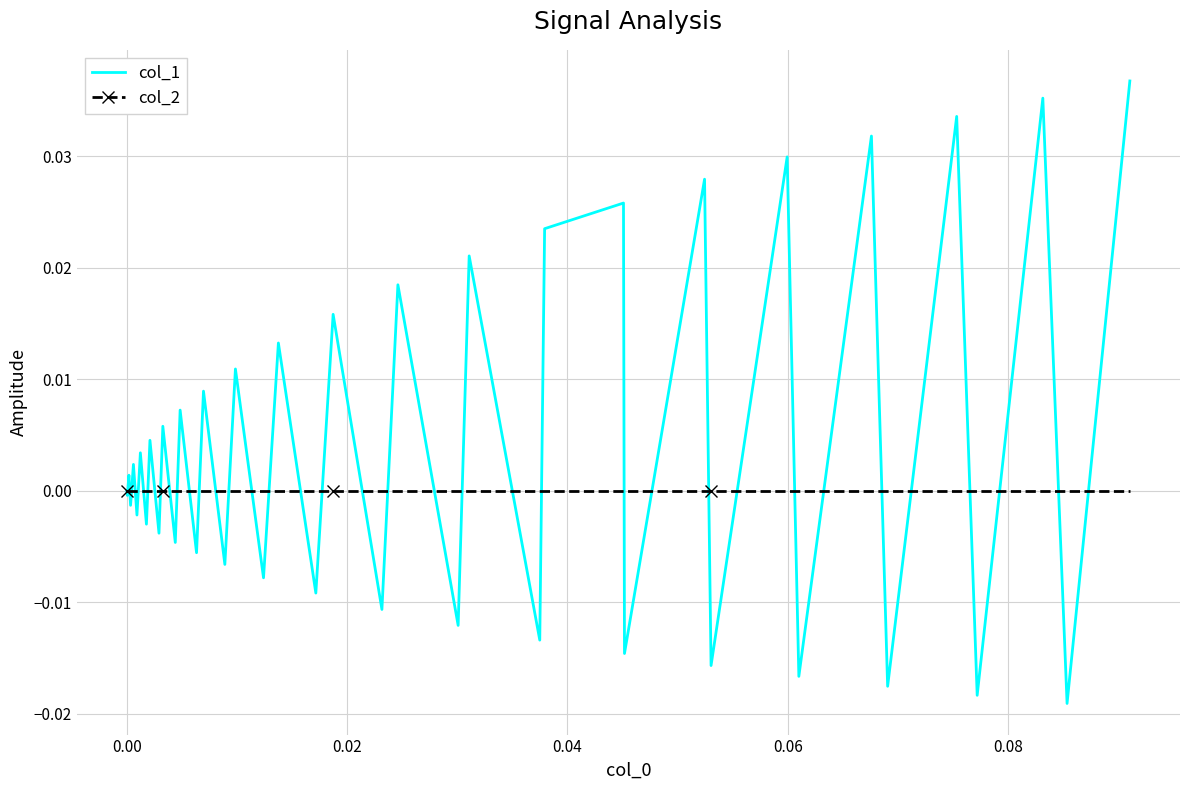

Count the number of data series in this chart.

2